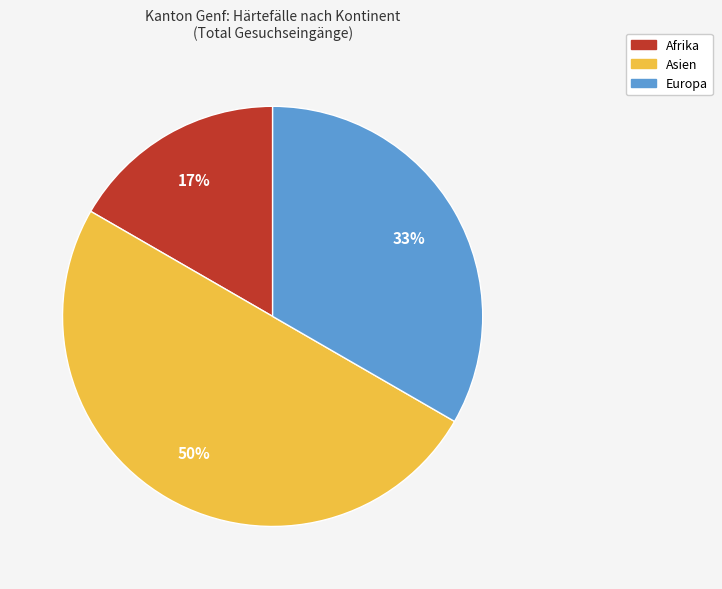

True or false: Afrika accounts for 17% of the total.

True